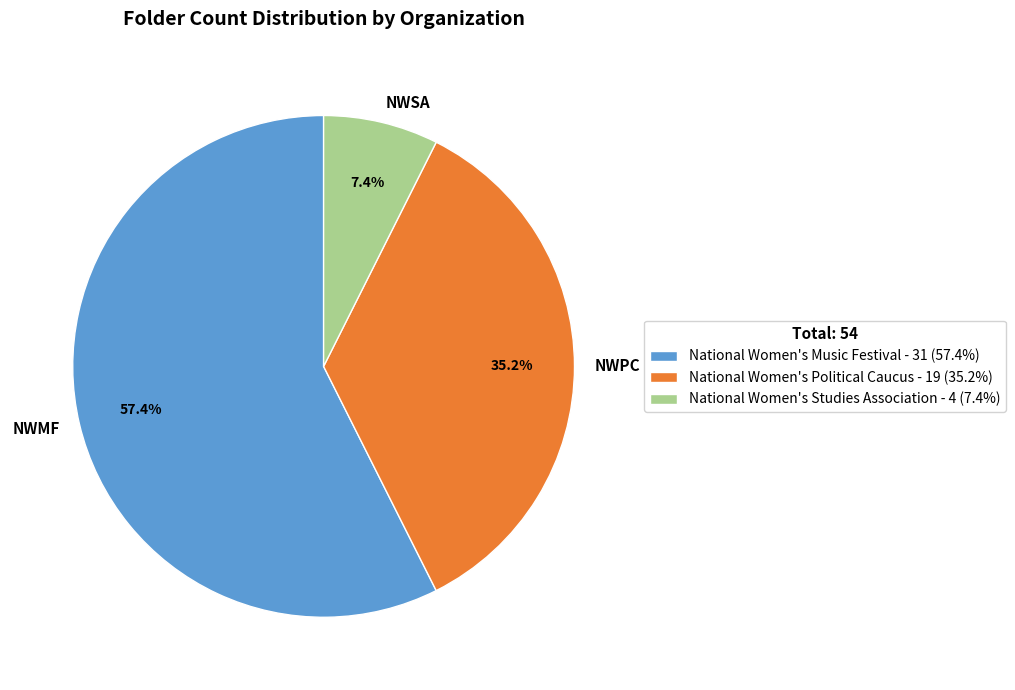

To the nearest percent, what is the combined percentage of National Women's Music Festival and National Women's Studies Association?

65%